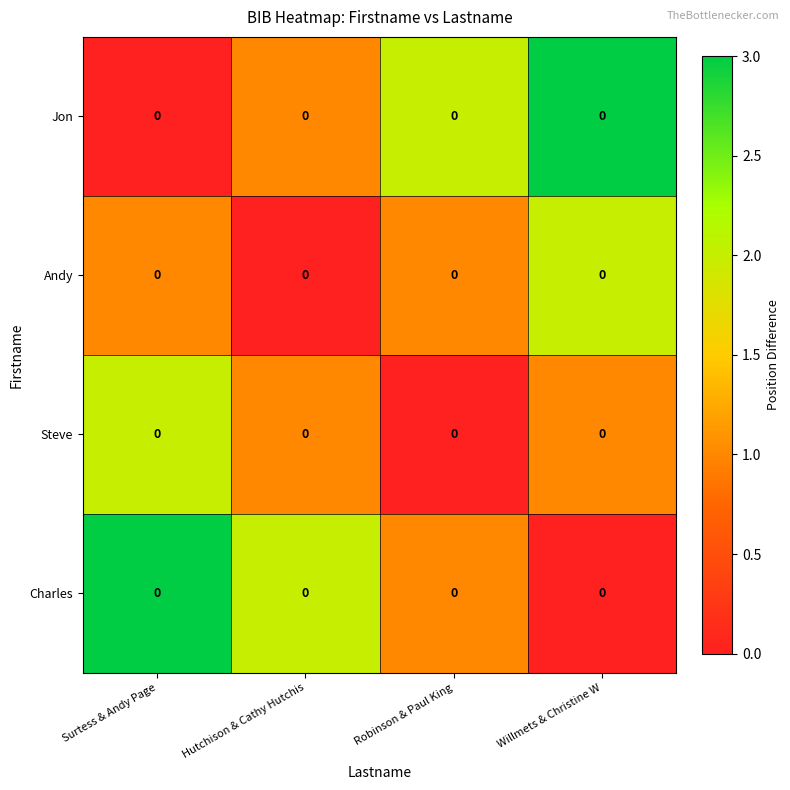

Where does the Charles series first go above 2?

Surtess & Andy Page